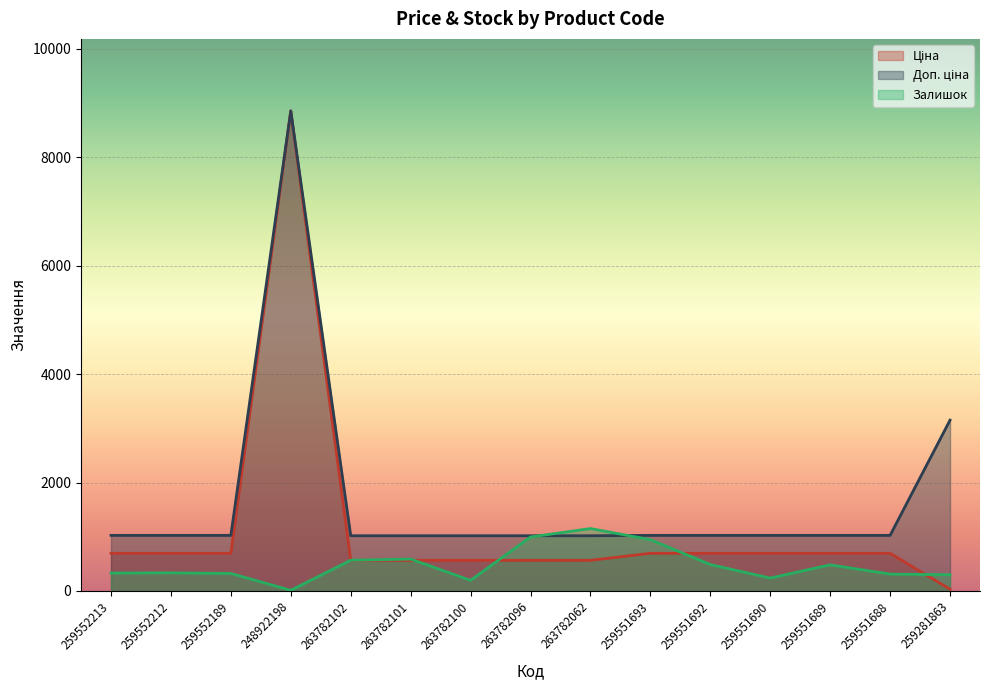

What is the average value of the Залишок series?

483.1